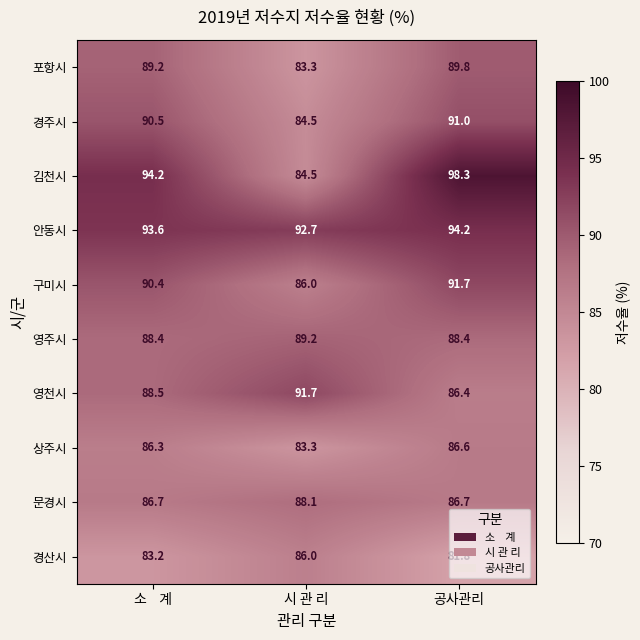

Where does the 경주시 series first go above 90?

소    계